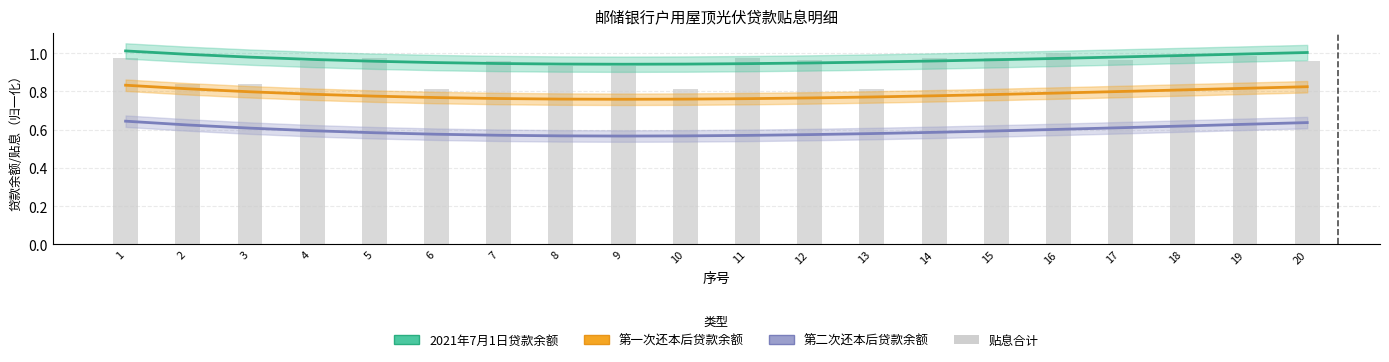

Is it true that 贴息合计（归一化） equals 1.4 at 15?

False